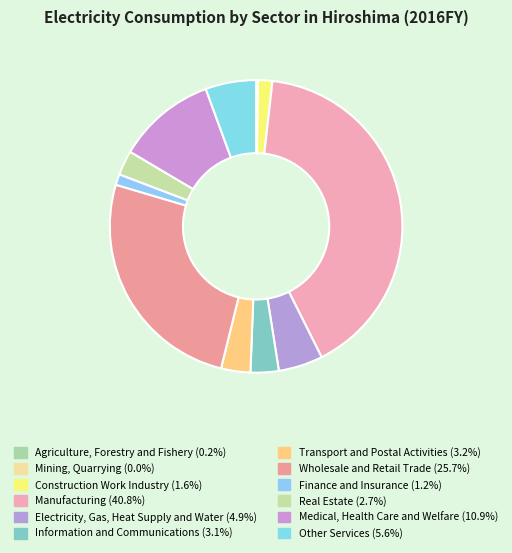

What portion of the pie excludes Electricity, Gas, Heat Supply and Water?

95.1%